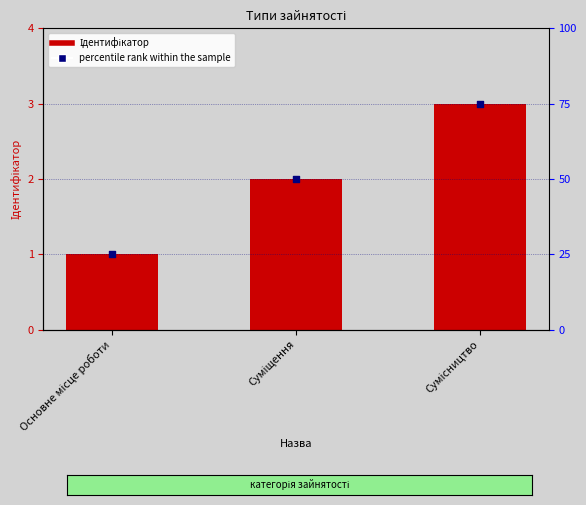

Is the value of Ідентифікатор at Суміщення greater than the value of percentile rank within the sample at Основне місце роботи?

No